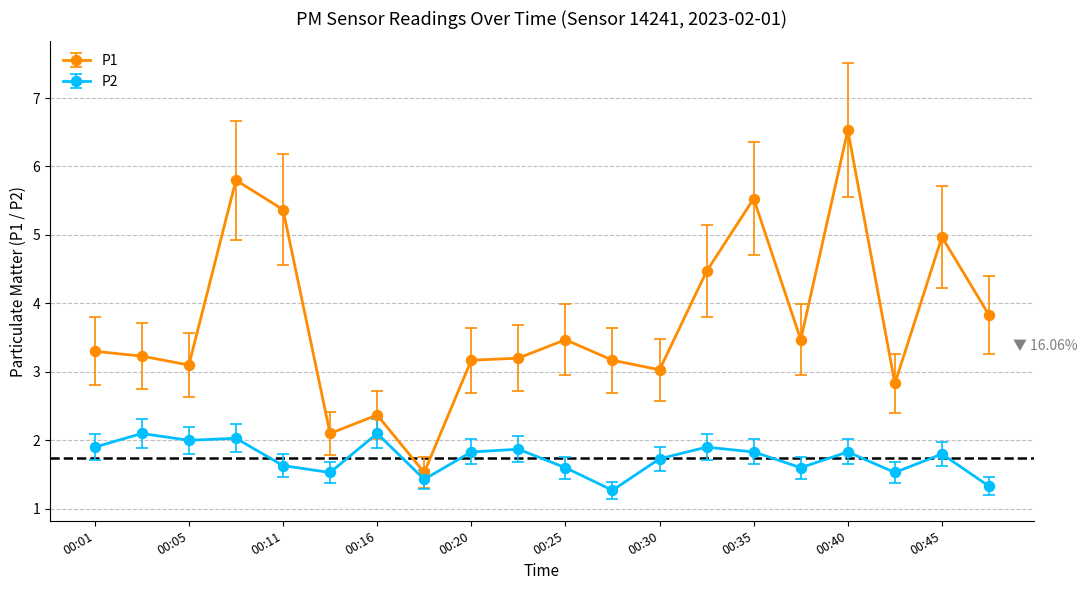

Which series has the widest spread of values?

P1